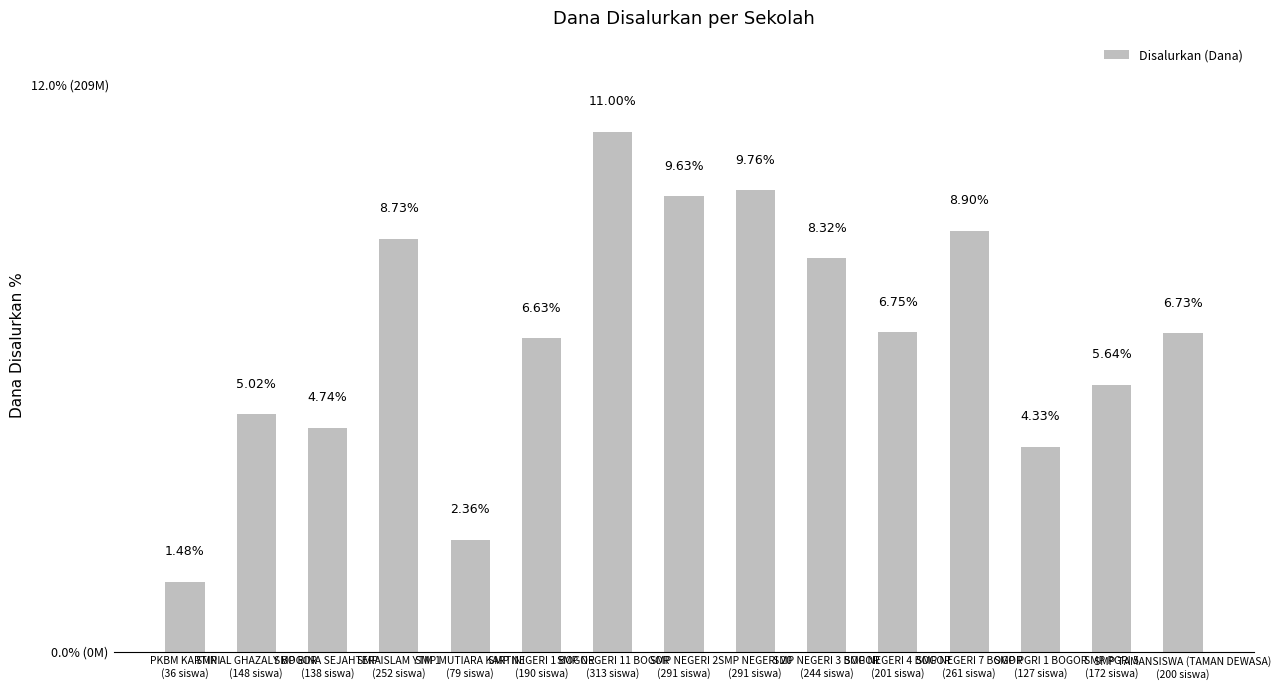

What is the change in value from SMP NEGERI 7 BOGOR
(261 siswa) to SMP PGRI 1 BOGOR
(127 siswa)?

-79875000